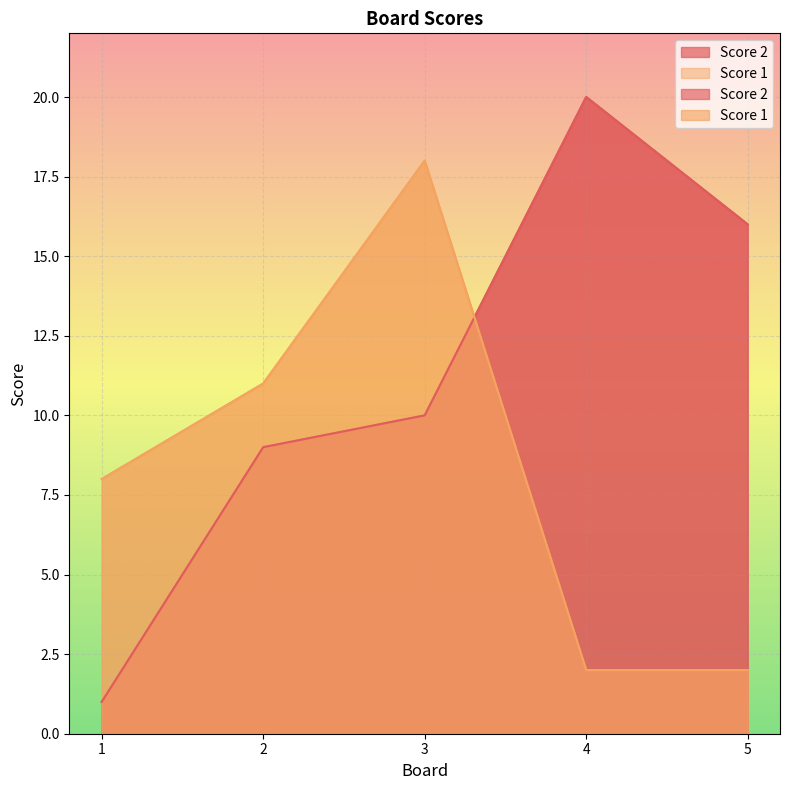

Reading left to right, list all the values displayed in this chart.

Score 2: 1	9	10	20	16
Score 1: 8	11	18	2	2